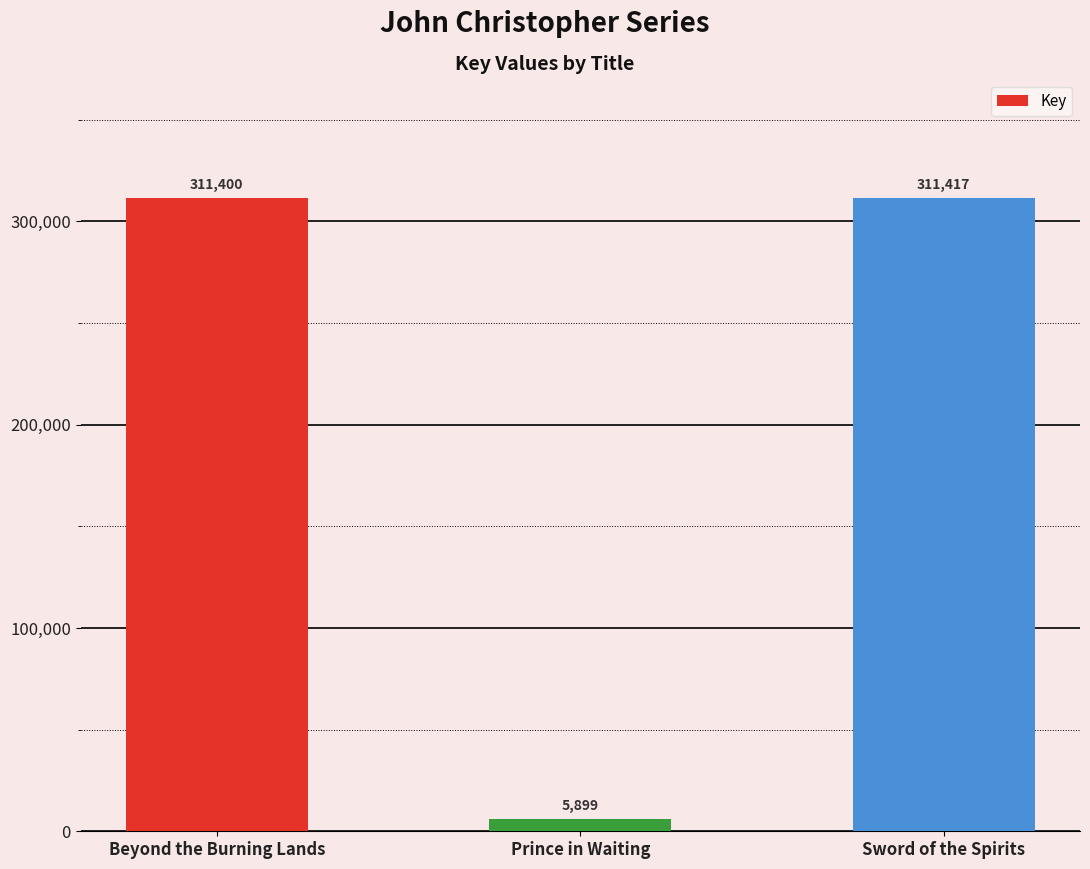

What is the smallest value displayed?

5899